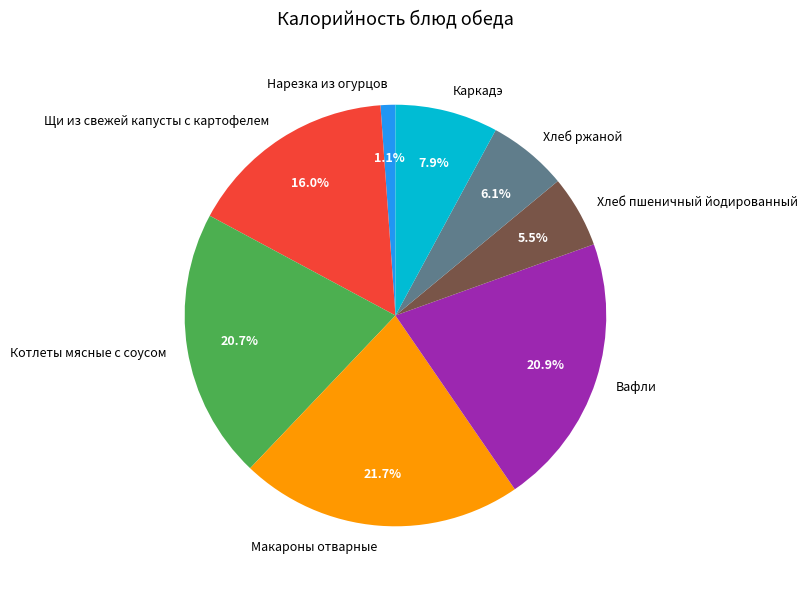

Which slice is the largest?

Макароны отварные